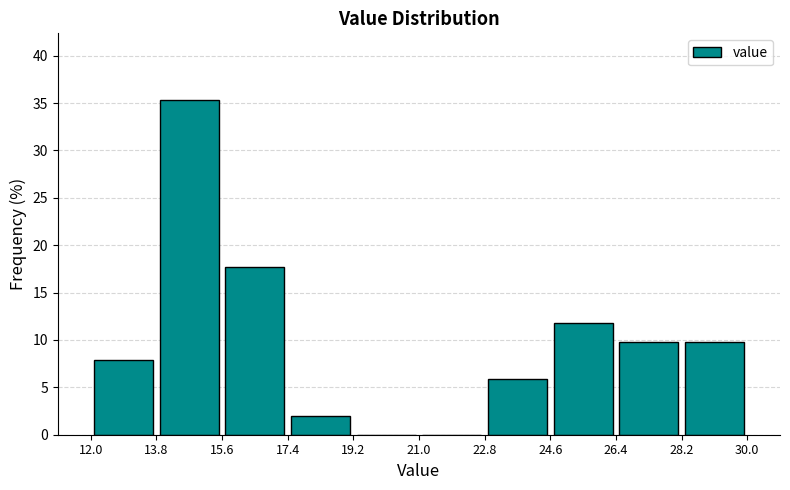

How tall is the bar that spans 12.0 to 13.8 on the x-axis? The values are not printed on the chart, so give them approximately, as read against the axis.

8.0